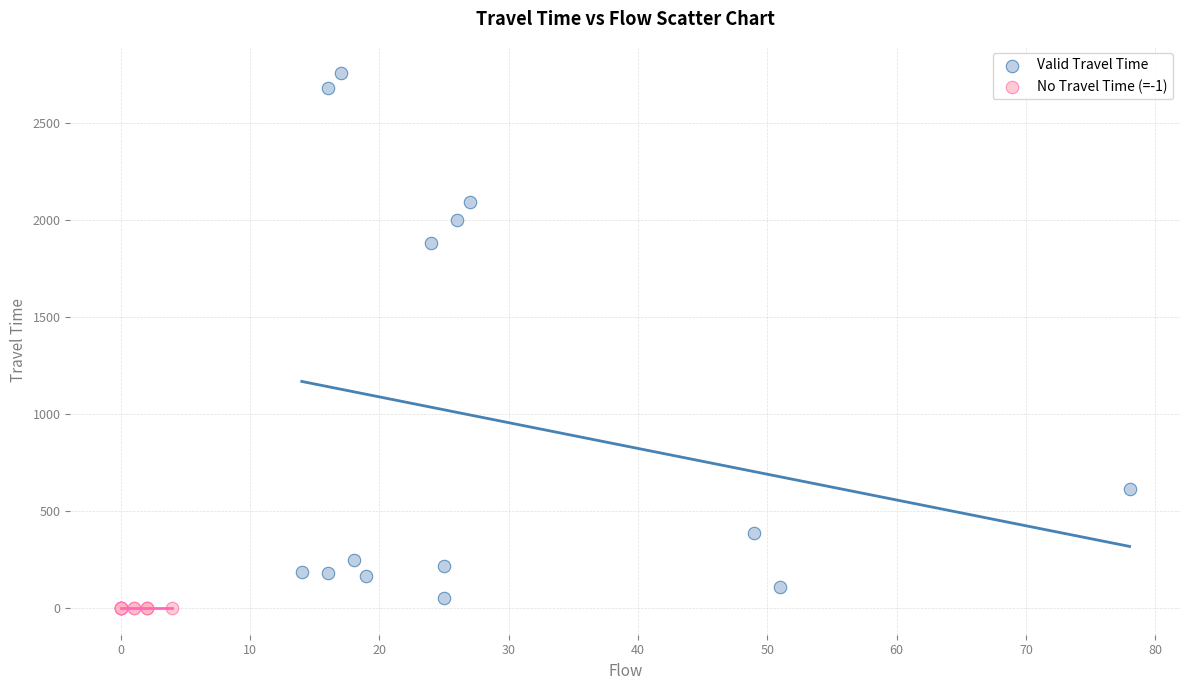

Which series reaches the minimum Y coordinate?

No Travel Time (=-1)